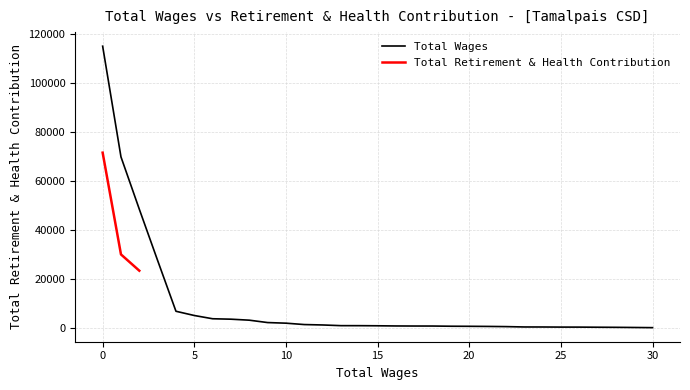

What is the label of the 20th point from the right?

11